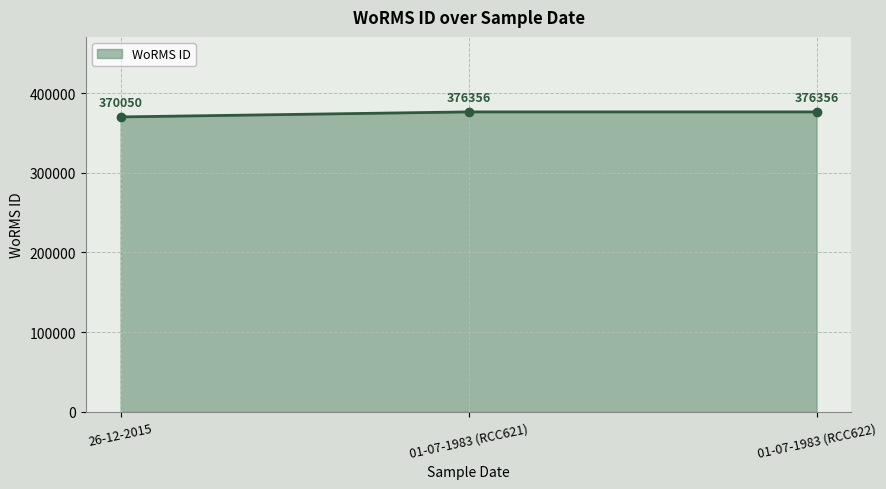

The value at 01-07-1983 (RCC622) is 376356. True or false?

True